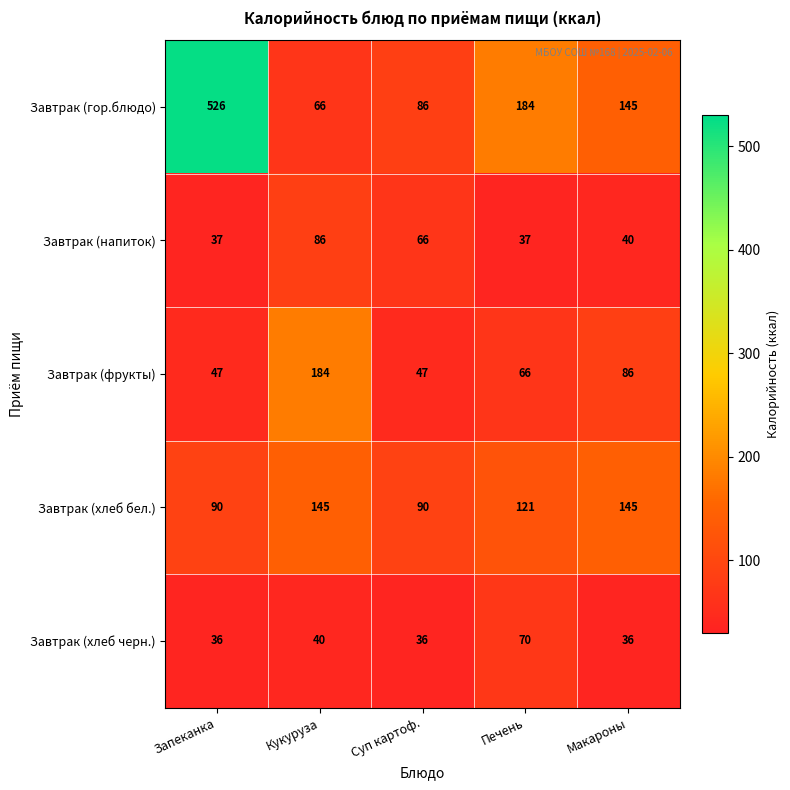

True or false: Завтрак (гор.блюдо) has a value of 86 at Суп картоф..

True